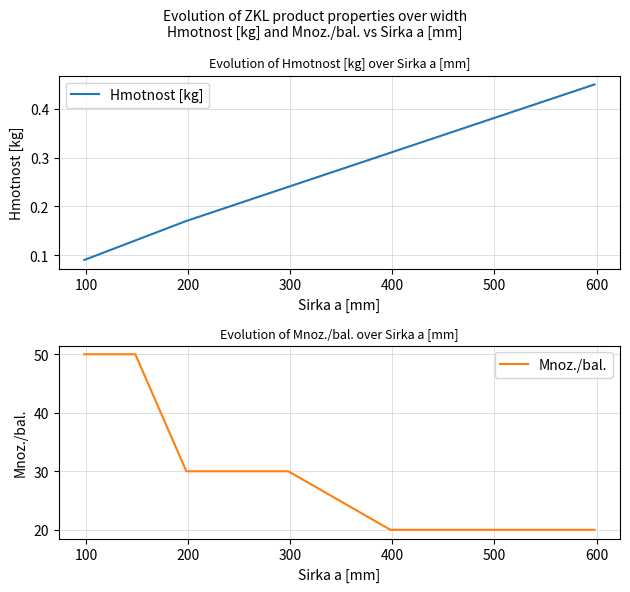

What is the minimum value for Mnoz./bal.?

20